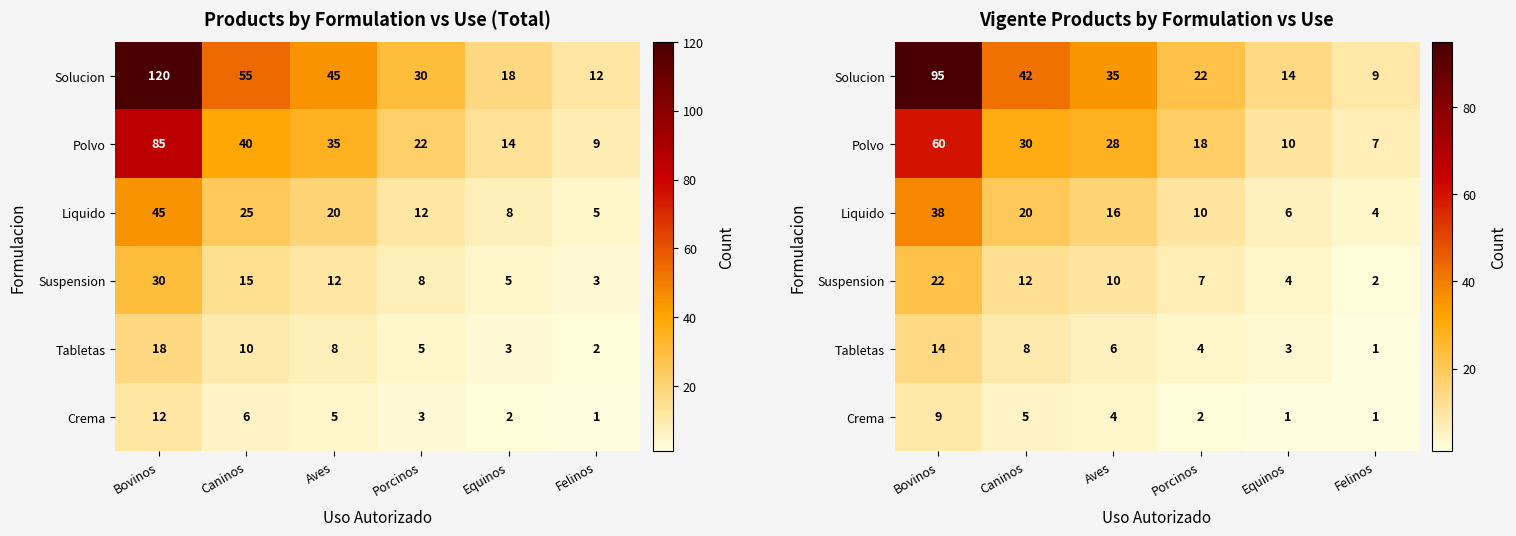

List the labels in order of Suspension value, largest first.

Bovinos, Caninos, Aves, Porcinos, Equinos, Felinos